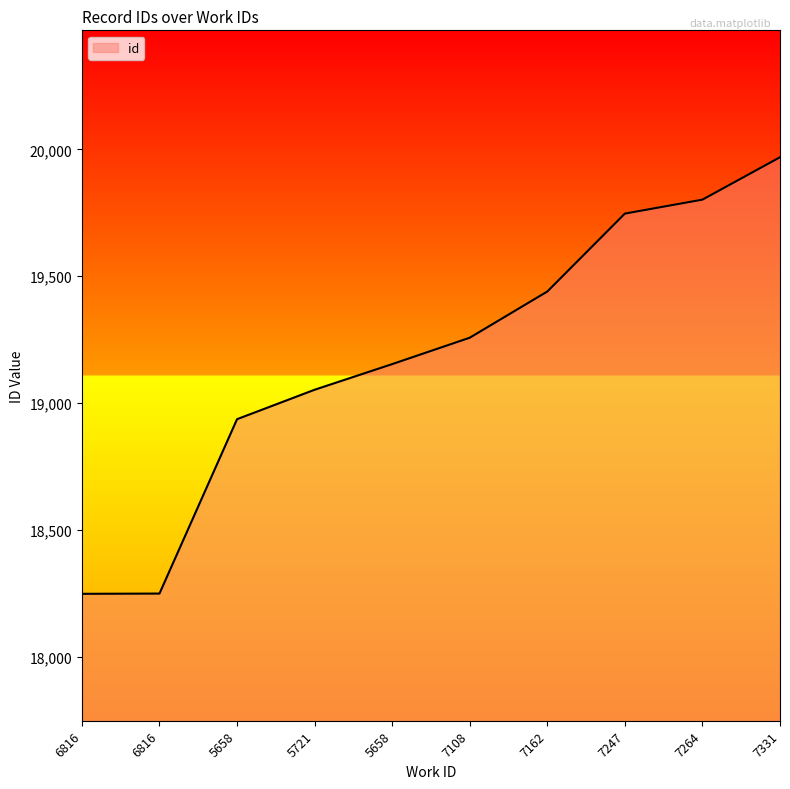

Does the chart display data point markers on the line(s)?

No